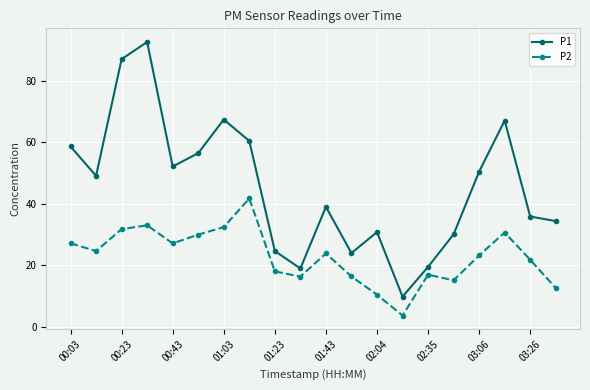

Which series has the largest total across all categories?

P1